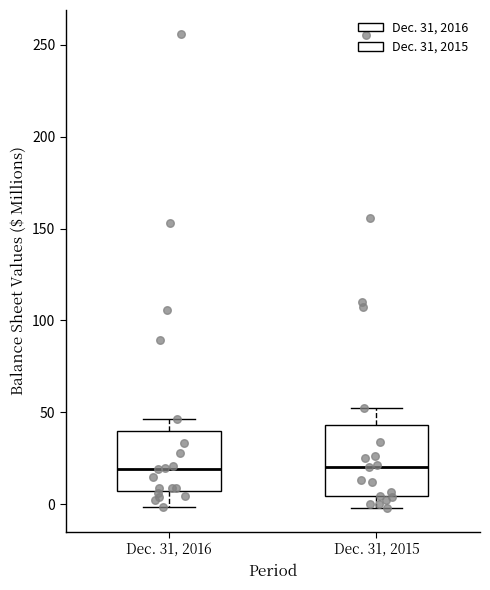

Reading left to right, read every box against the y-axis: the position of its median line, the range the box covers, and the ends of its whiskers. The values are not printed on the chart, so give them approximately, as read against the axis.

Dec. 31, 2016: median 20, box 5 to 40, whiskers 0 to 45
Dec. 31, 2015: median 20, box 5 to 45, whiskers 0 to 50